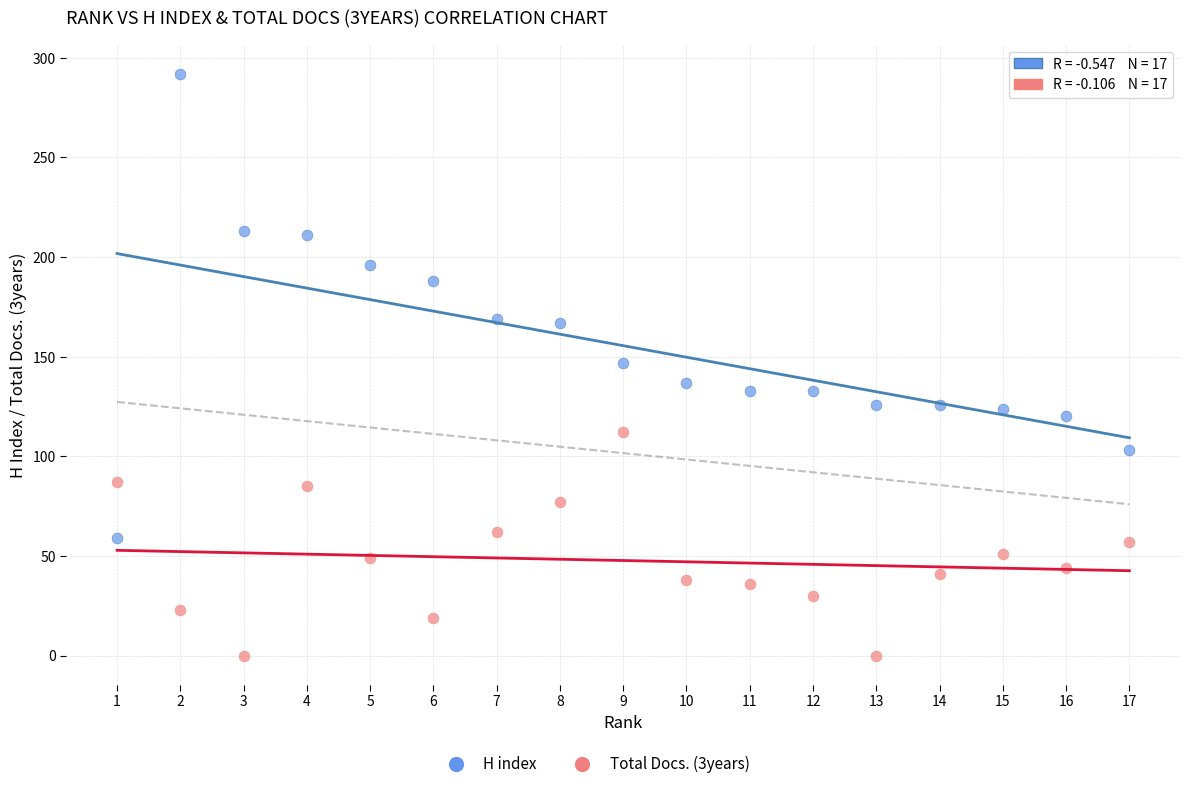

Which series reaches the maximum Y coordinate?

H index